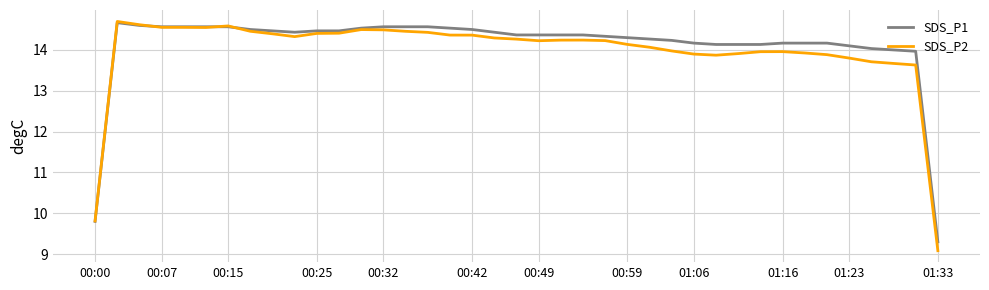

Which series has the widest spread of values?

SDS_P2